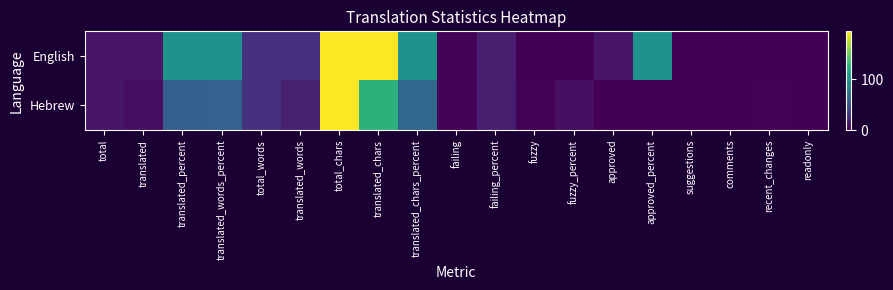

At which category is the sum across all series the highest?

total_chars